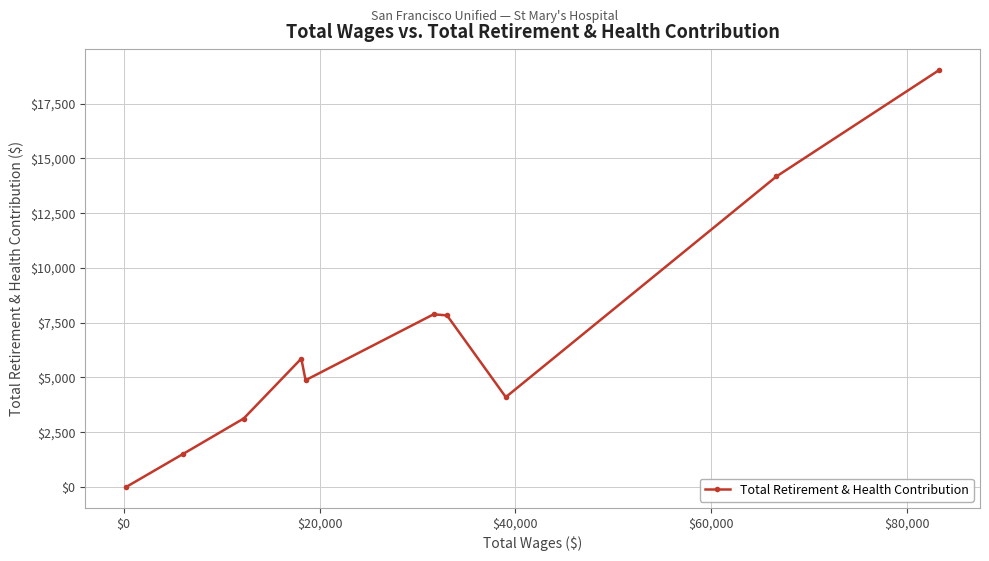

How many interior local peaks (higher than both neighbors) does the data have?

2